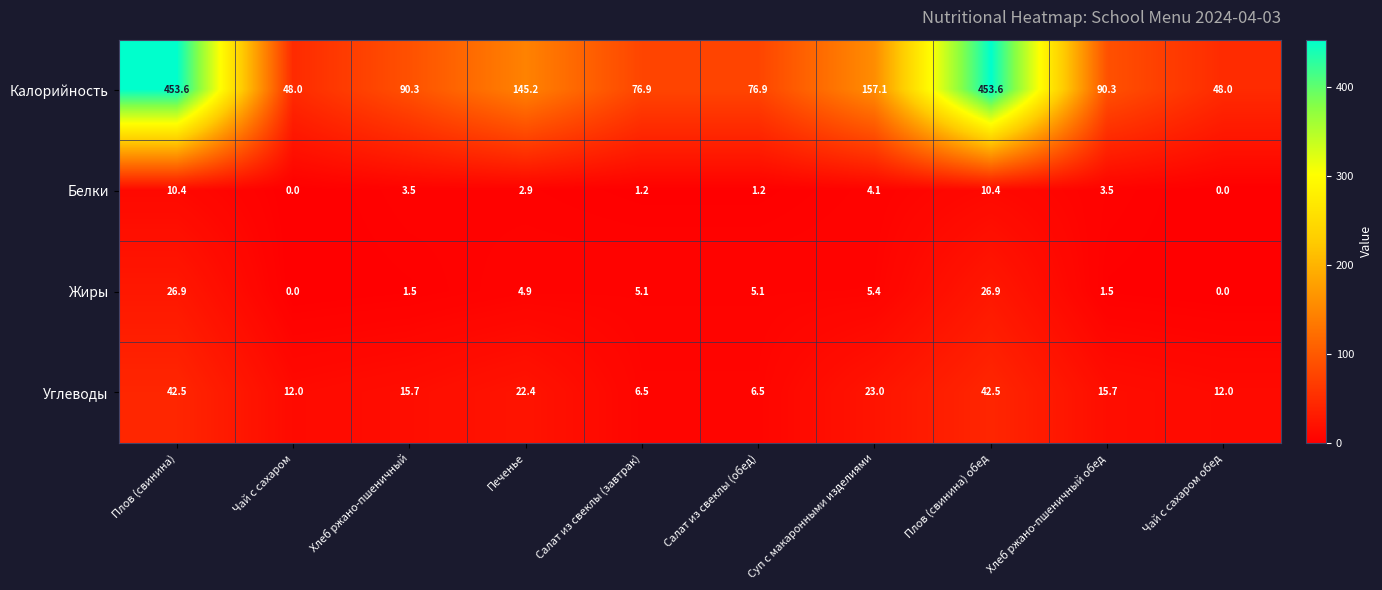

What is the total value across all series at Салат из свеклы (завтрак)?

89.7